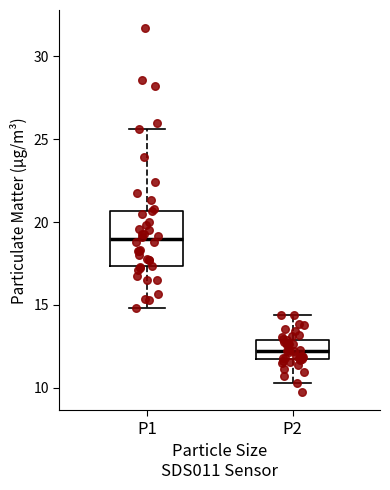

Comparing the boxes themselves (not the whiskers), which one is the tallest?

P1